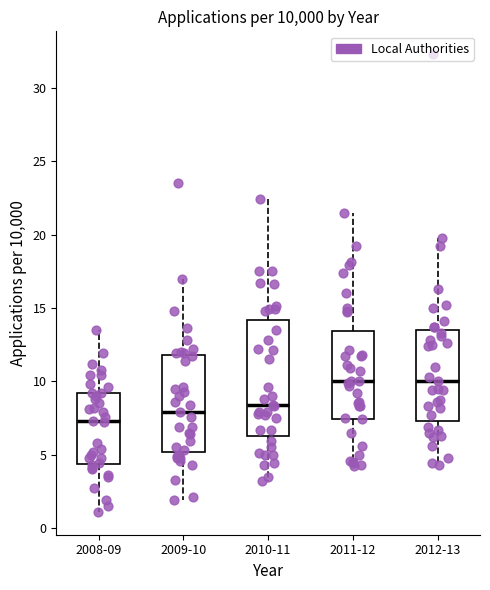

Reading left to right, read every box against the y-axis: the position of its median line, the range the box covers, and the ends of its whiskers. The values are not printed on the chart, so give them approximately, as read against the axis.

2008-09: median 7.5, box 4.5 to 9.0, whiskers 1.0 to 13.5
2009-10: median 8.0, box 5.0 to 12.0, whiskers 2.0 to 17.0
2010-11: median 8.5, box 6.5 to 14.0, whiskers 3.0 to 22.5
2011-12: median 10.0, box 7.5 to 13.5, whiskers 4.0 to 21.5
2012-13: median 10.0, box 7.5 to 13.5, whiskers 4.5 to 20.0